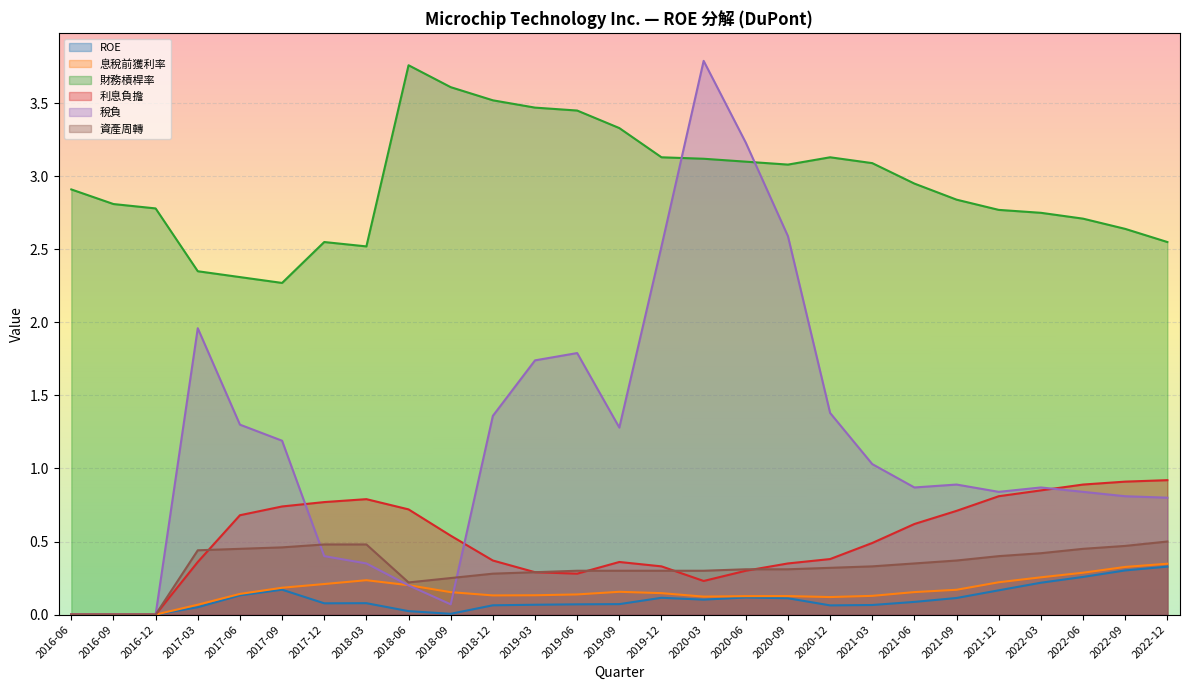

Where do 利息負擔 and 稅負 first cross each other?

2017-09 and 2017-12